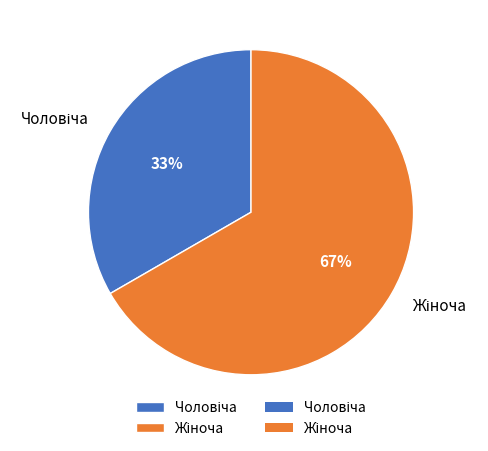

To the nearest percent, what is the average slice percentage?

50%